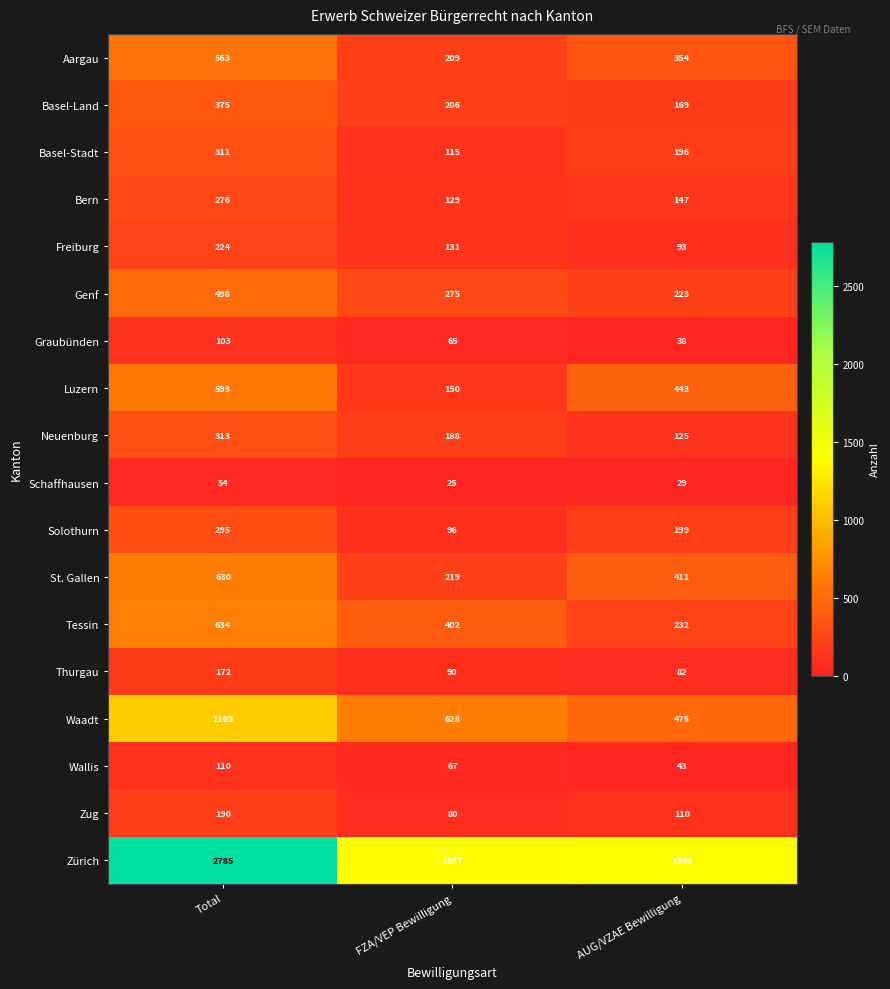

The Genf series shows 854 at Total. True or false?

False